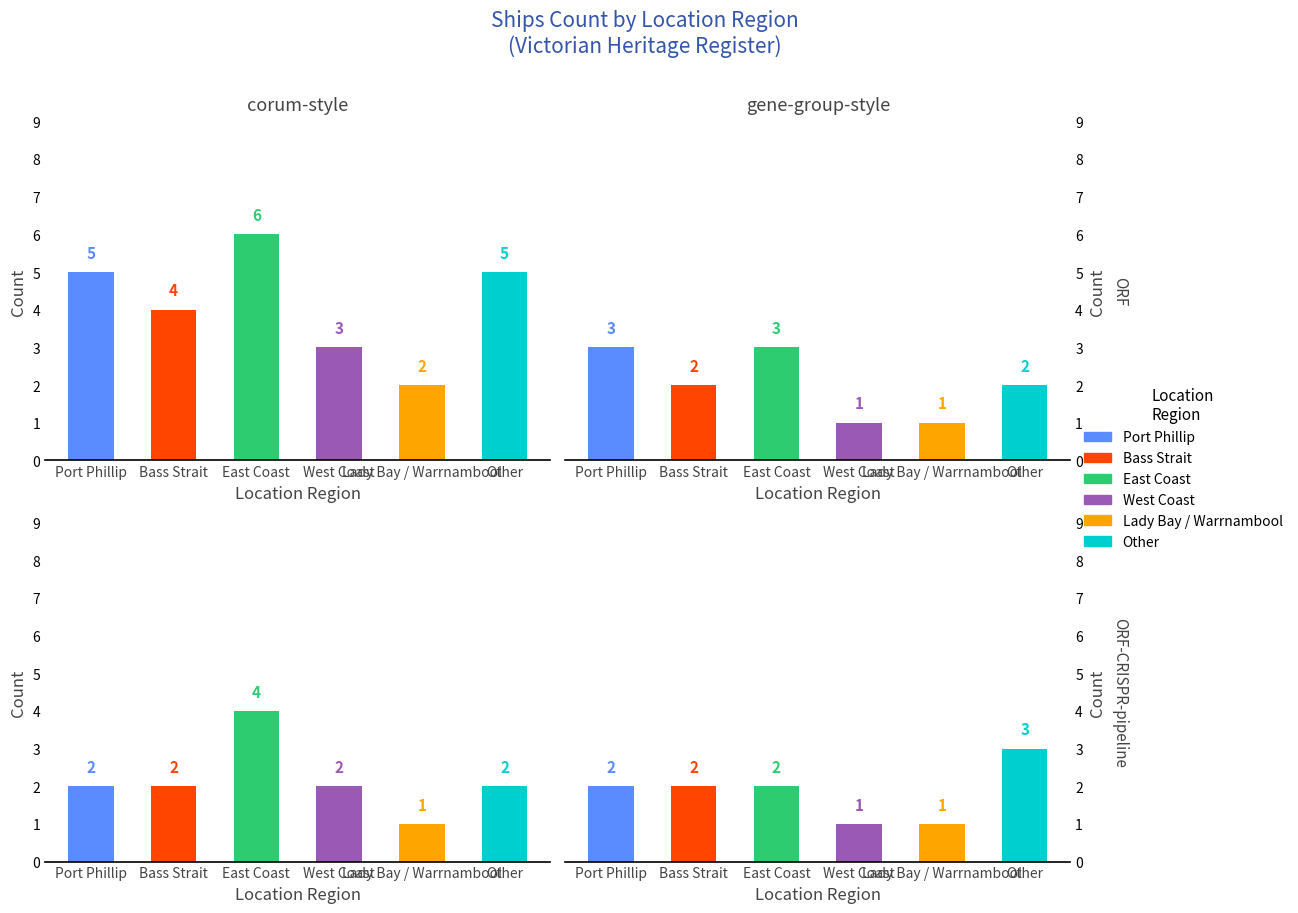

What is the value of the Port Phillip bar at the 3rd from the left?

2